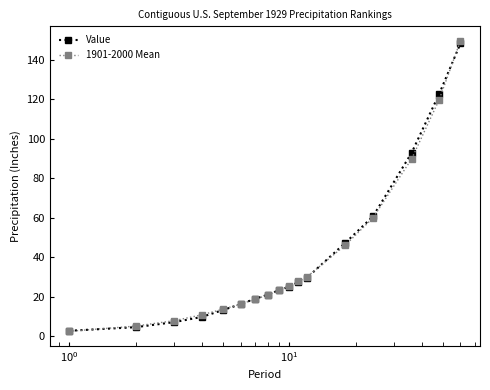

What is the value of the 1901-2000 Mean point at the 6th from the left?

16.2